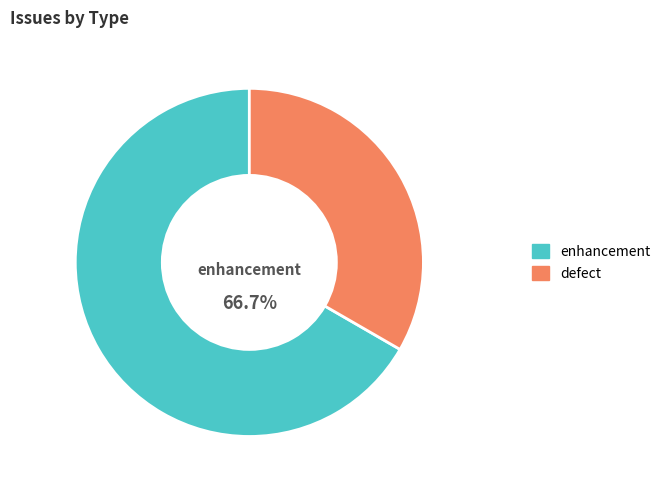

Rank the categories by value from highest to lowest.

enhancement, defect